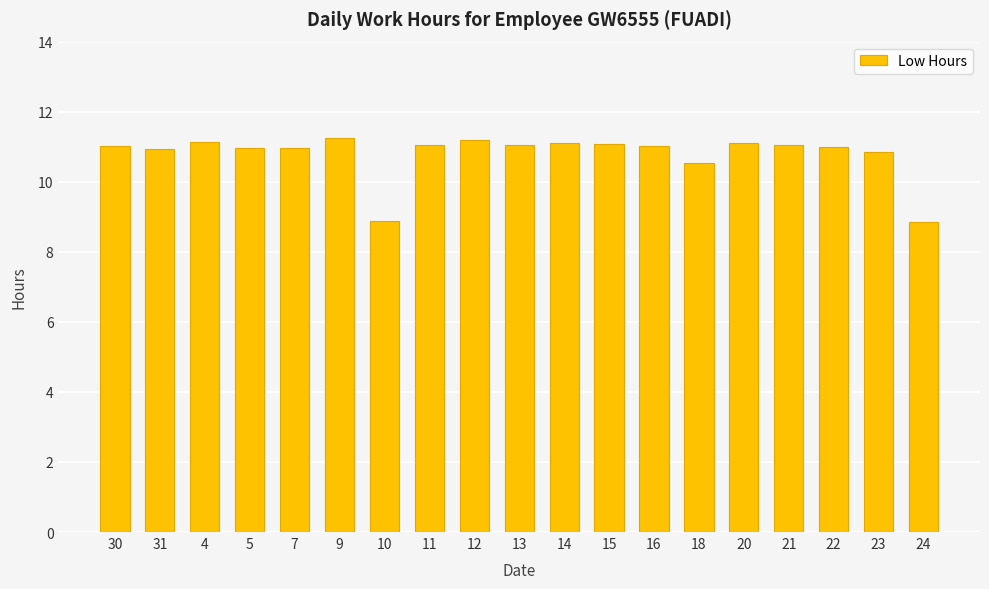

True or false: the data shows 6.4 at 21.

False